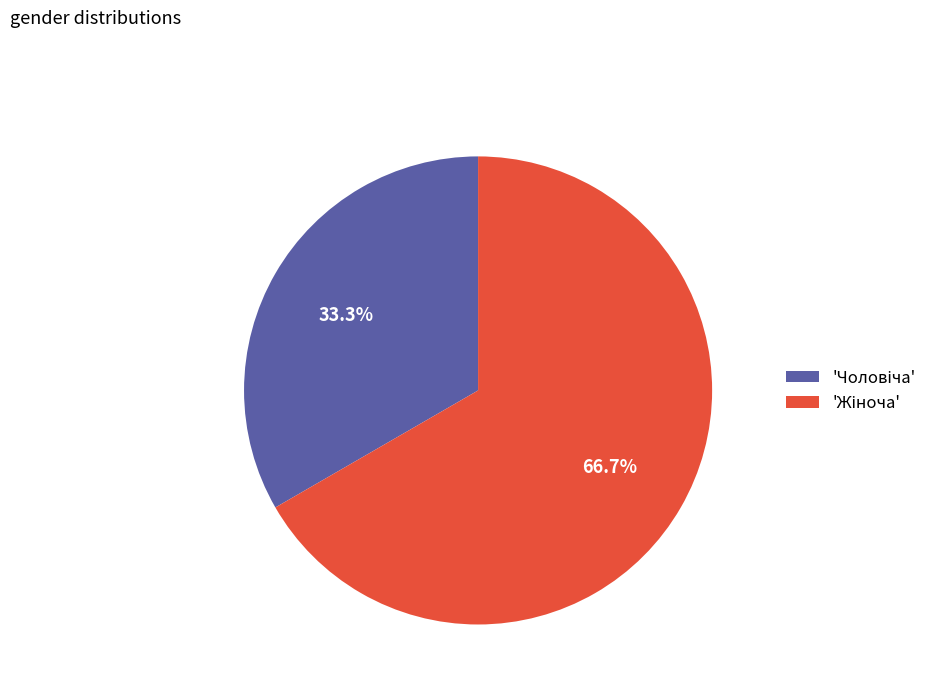

Does any single category account for the majority?

Yes